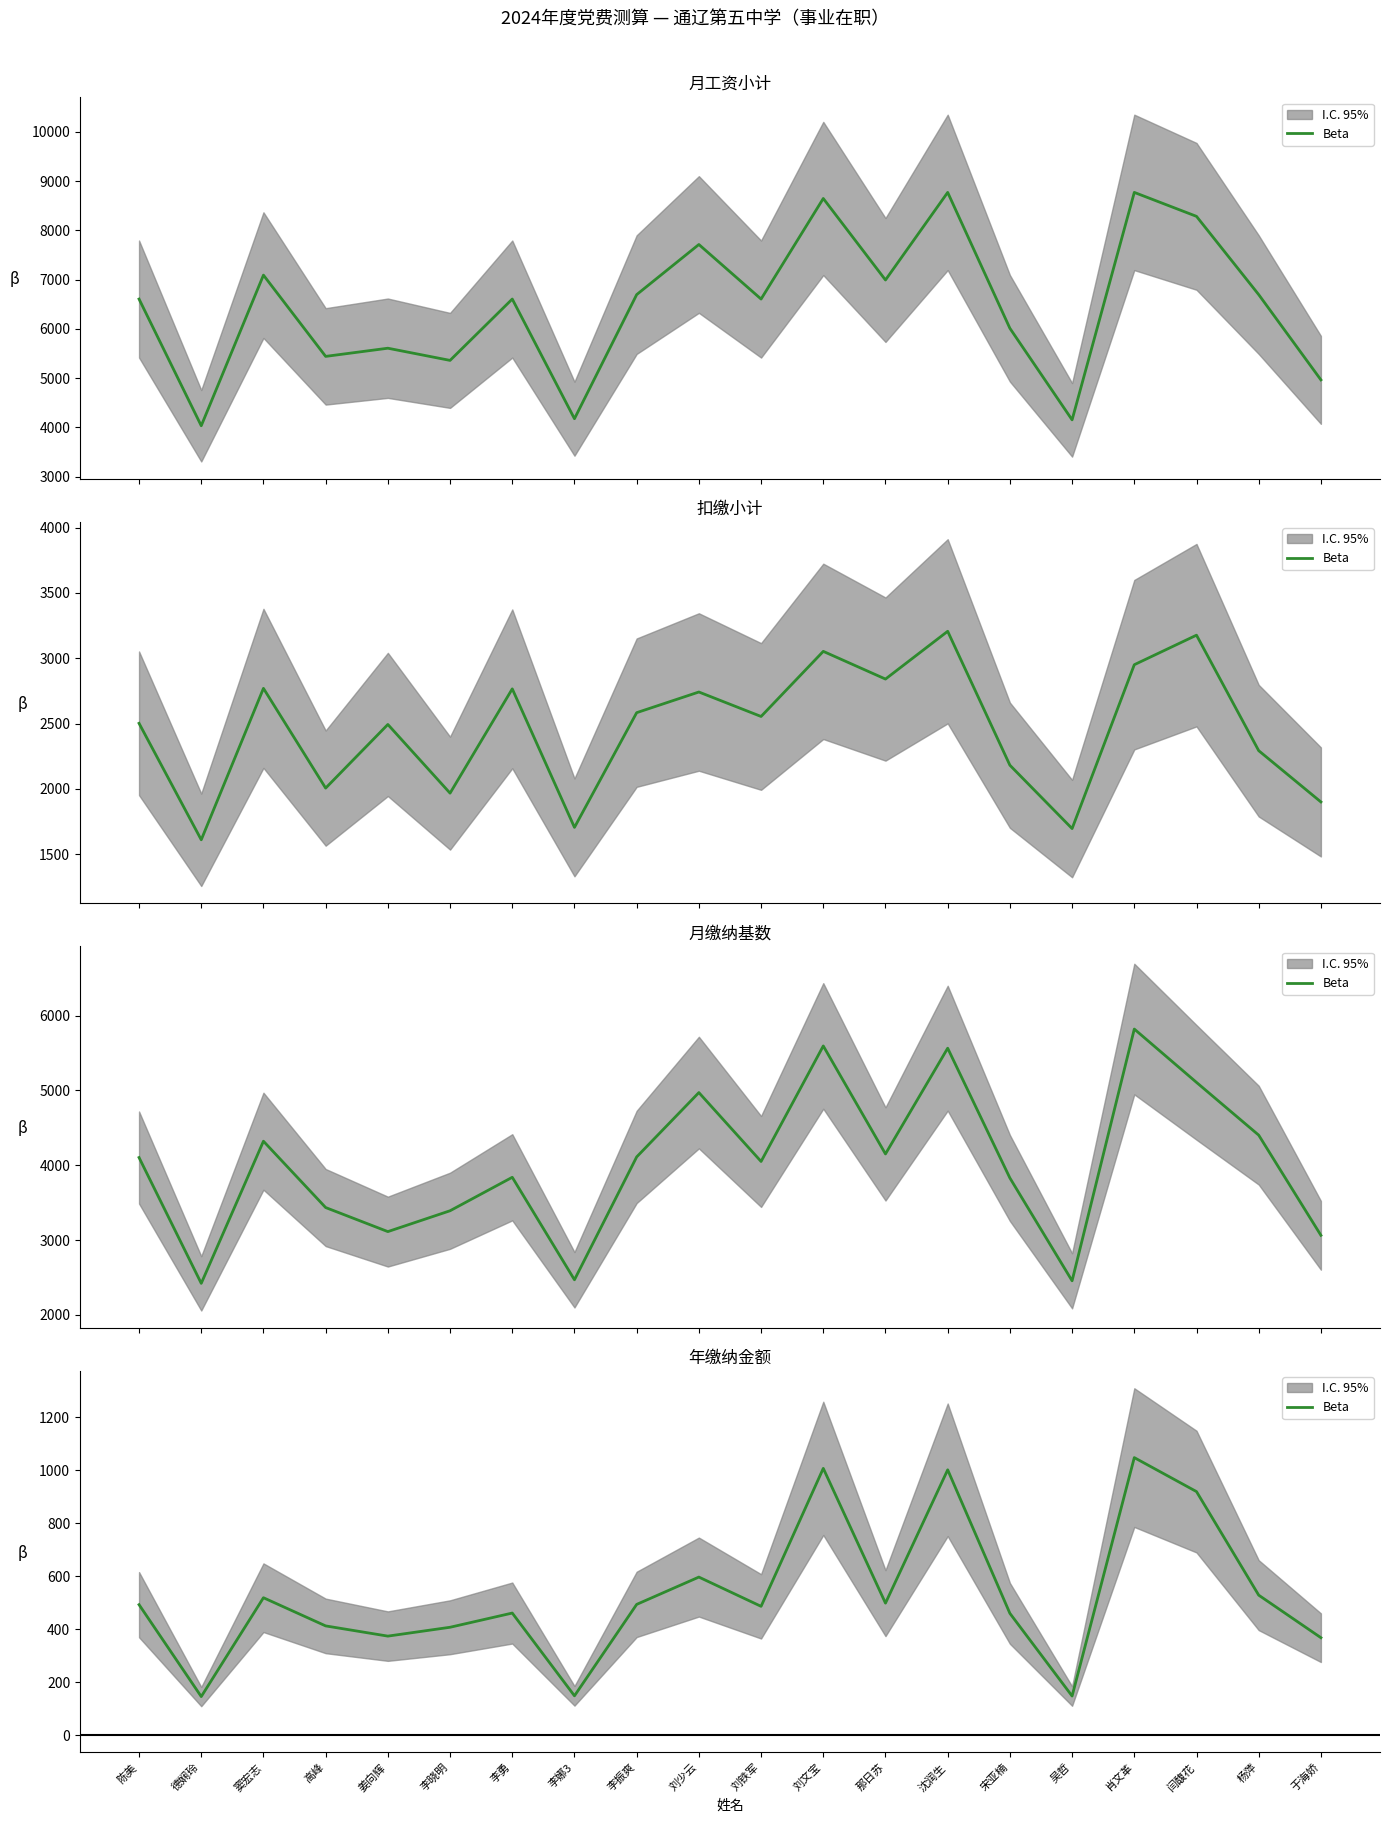

What is the difference between the maximum and minimum values?

902.3